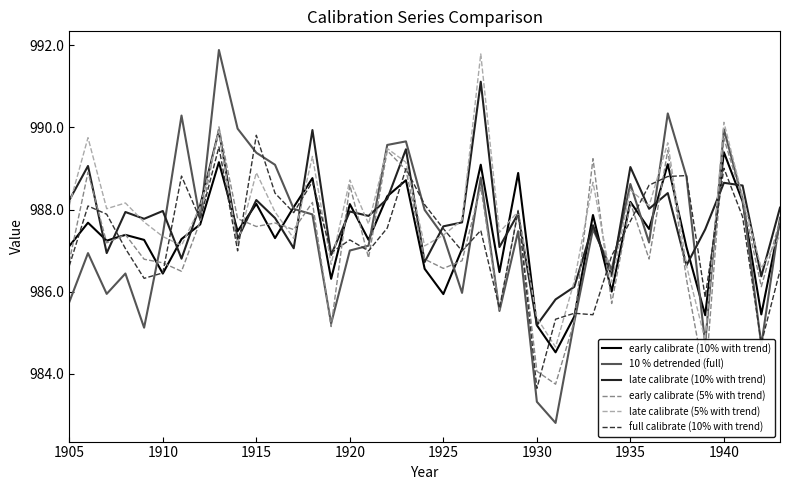

How many distinct data groups are displayed?

6